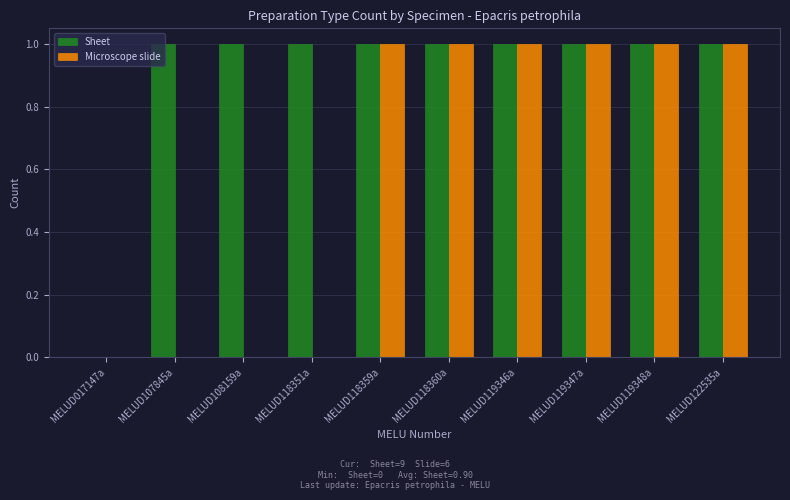

The Microscope slide series shows 1 at MELUD118359a. True or false?

True